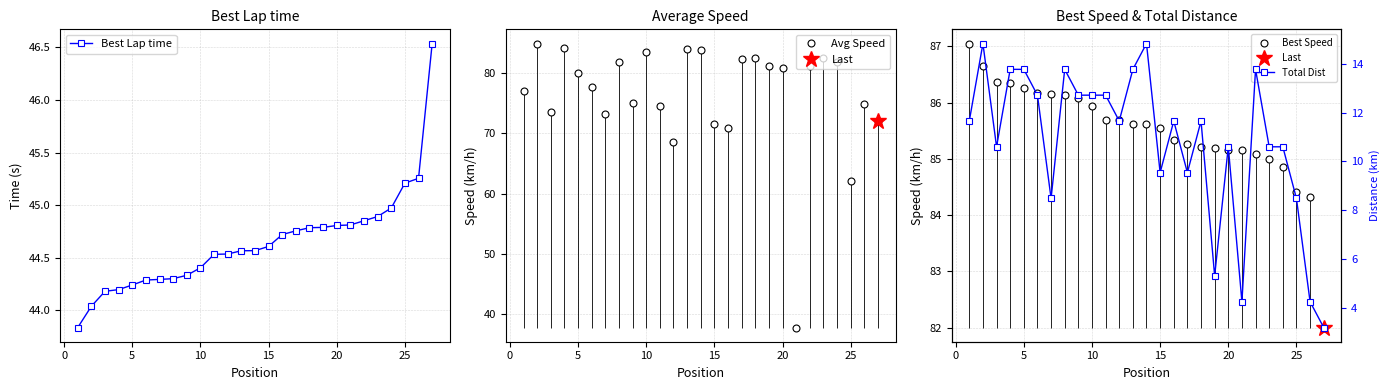

Is the value of Best Lap time at 20 greater than the value of Avg Speed at 20?

No